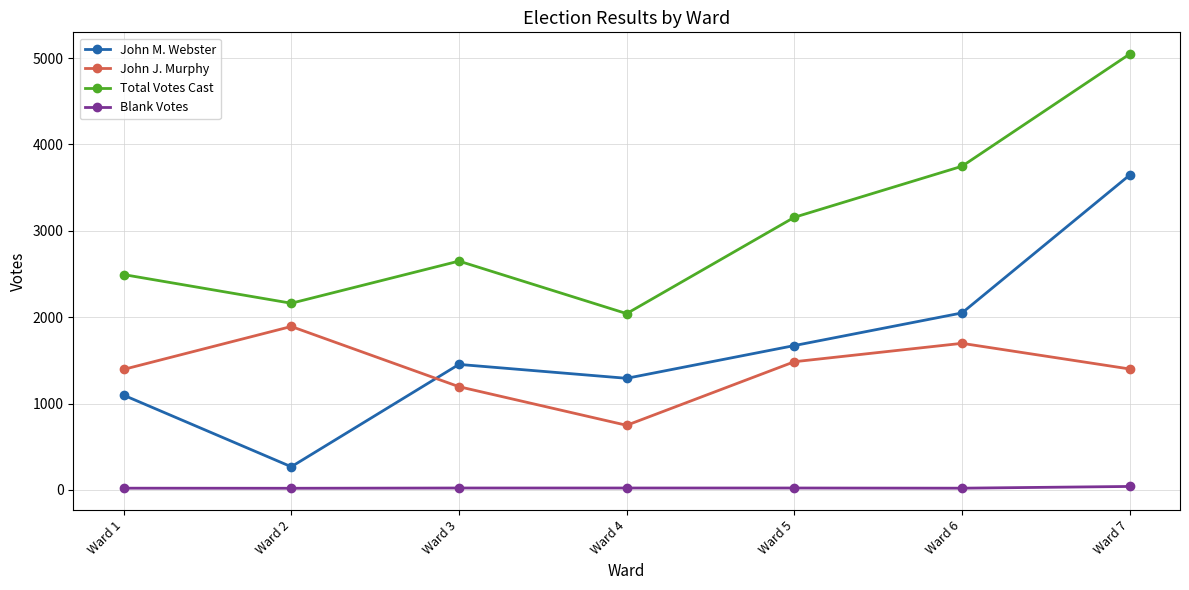

Is it true that John M. Webster equals 65 at Ward 2?

False